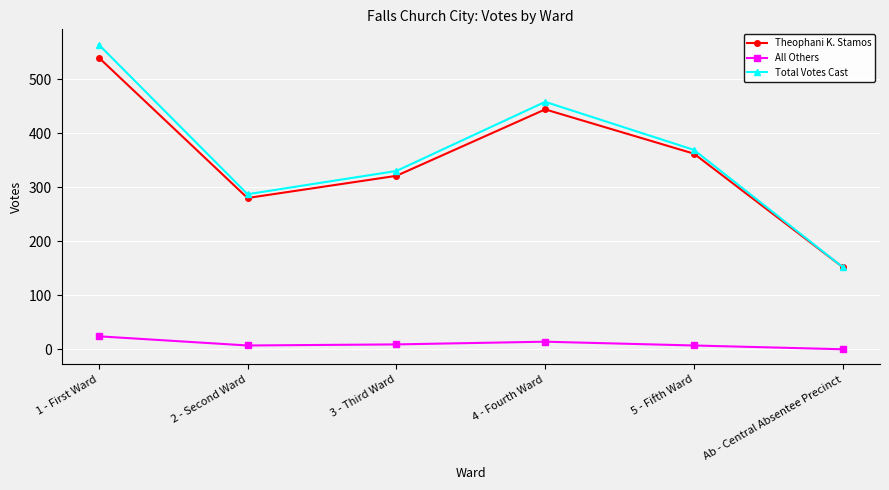

What position from the left is 3 - Third Ward?

3